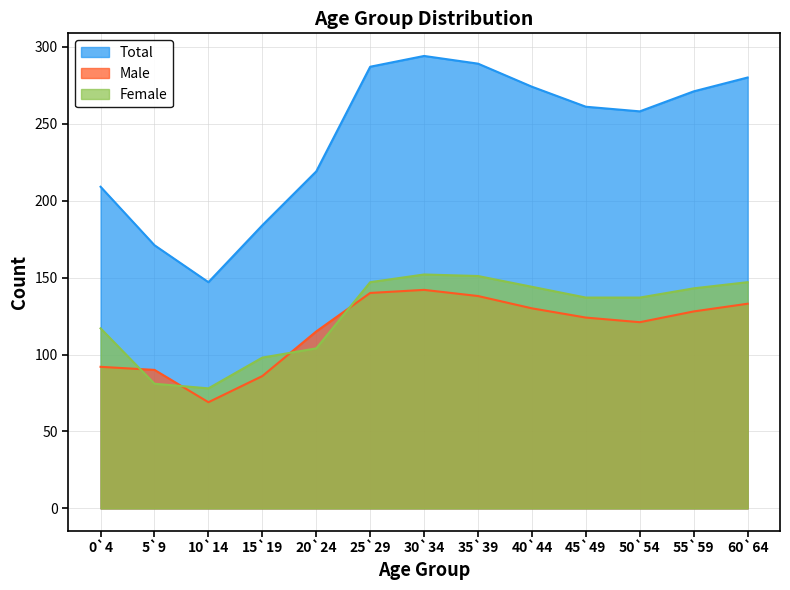

What is the difference between the maximum and minimum values in the Male series?

73